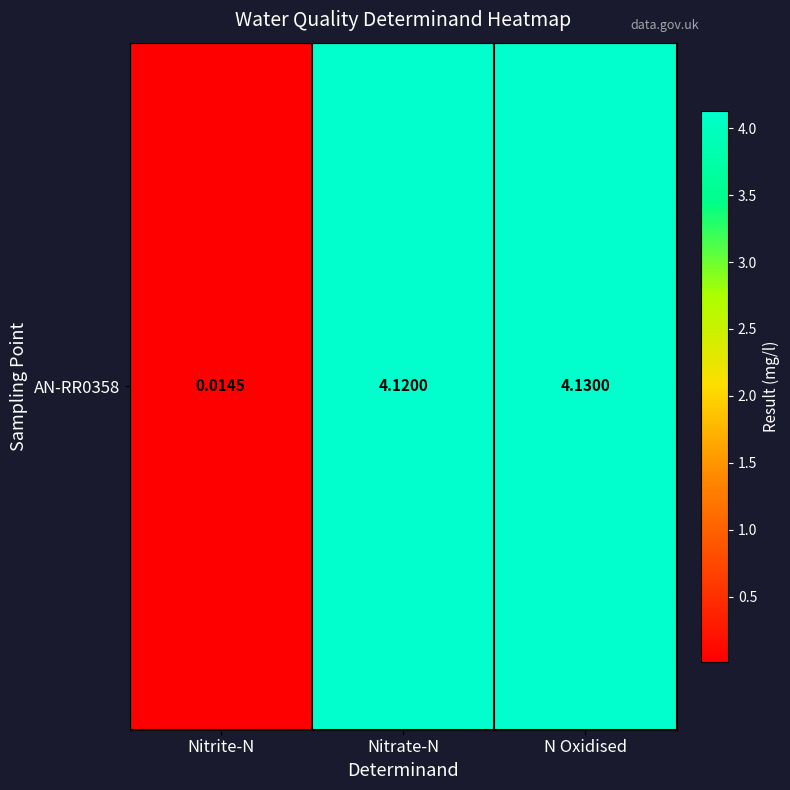

Is it true that the value at N Oxidised is 1.8?

False